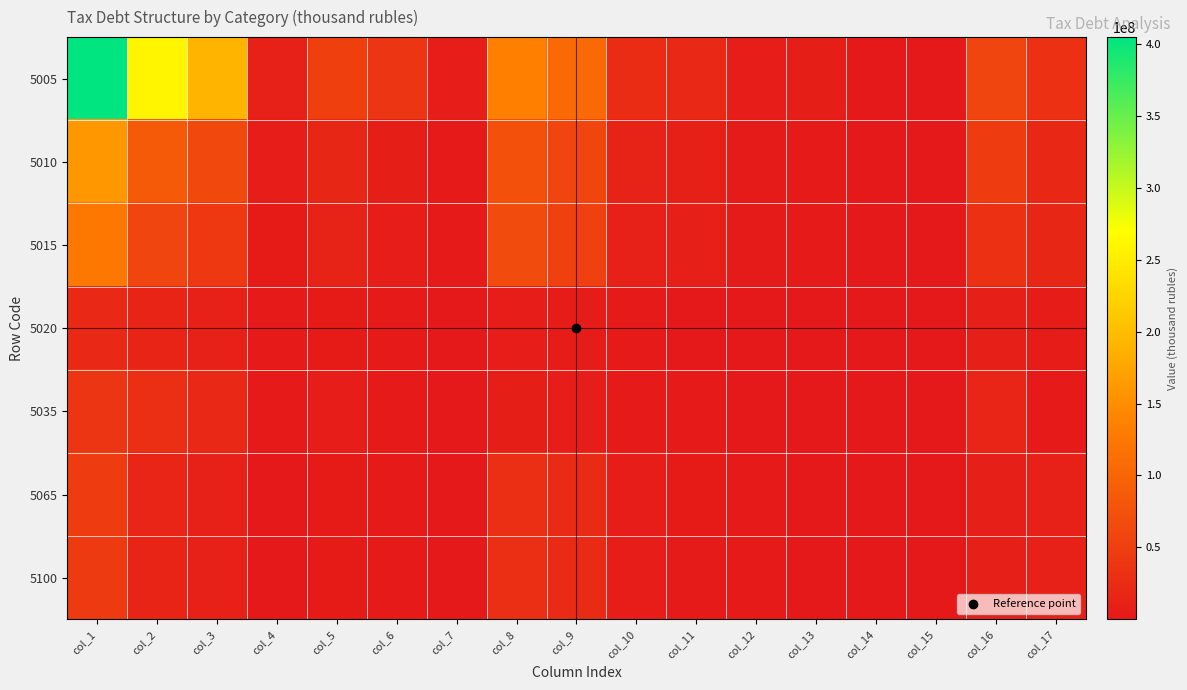

Reading right to left, transcribe all the data shown in this chart.

5005: col_17=30735581	col_16=58434180	col_15=547255	col_14=654301	col_13=6897657	col_12=5271493	col_11=20184019	col_10=25073020	col_9=106220555	col_8=136565068	col_7=6053166	col_6=37440247	col_5=51111771	col_4=10998659	col_3=191709659	col_2=259873255	col_1=404537536
5010: col_17=19351359	col_16=46301536	col_15=14430	col_14=62756	col_13=1551343	col_12=2707238	col_11=9344937	col_10=12455266	col_9=57827906	col_8=72990410	col_7=1658332	col_6=7011913	col_5=17703494	col_4=5252725	col_3=62127967	col_2=86742518	col_1=161361457
5015: col_17=17345962	col_16=30258864	col_15=13207	col_14=51944	col_13=1313714	col_12=2415408	col_11=8413531	col_10=11199068	col_9=52029637	col_8=65644113	col_7=1207708	col_6=4846625	col_5=12187581	col_4=3195429	col_3=41362138	col_2=57952856	col_1=124975834
5020: col_17=4719097	col_16=8551593	col_15=6	col_14=300	col_13=58021	col_12=48027	col_11=114187	col_10=895606	col_9=4458269	col_8=5401902	col_7=282506	col_6=1065363	col_5=3402901	col_4=931068	col_3=10417544	col_2=15034019	col_1=20494248
5035: col_17=2005397	col_16=16042672	col_15=1223	col_14=10812	col_13=237629	col_12=291830	col_11=931406	col_10=1256198	col_9=5798269	col_8=7346297	col_7=450624	col_6=2165288	col_5=5515913	col_4=2057296	col_3=20765829	col_2=28789662	col_1=36385623
5065: col_17=10878169	col_16=8226348	col_15=1851	col_14=4073	col_13=432553	col_12=856714	col_11=3186482	col_10=4891266	col_9=23296327	col_8=29044307	col_7=238303	col_6=1435673	col_5=3535662	col_4=691894	col_3=11374598	col_2=15840457	col_1=45323241
5100: col_17=10877036	col_16=8226268	col_15=1839	col_14=4073	col_13=355385	col_12=836610	col_11=3142552	col_10=4847317	col_9=23134460	col_8=28818387	col_7=206105	col_6=1242341	col_5=3342289	col_4=689508	col_3=10745761	col_2=14983663	col_1=44163347